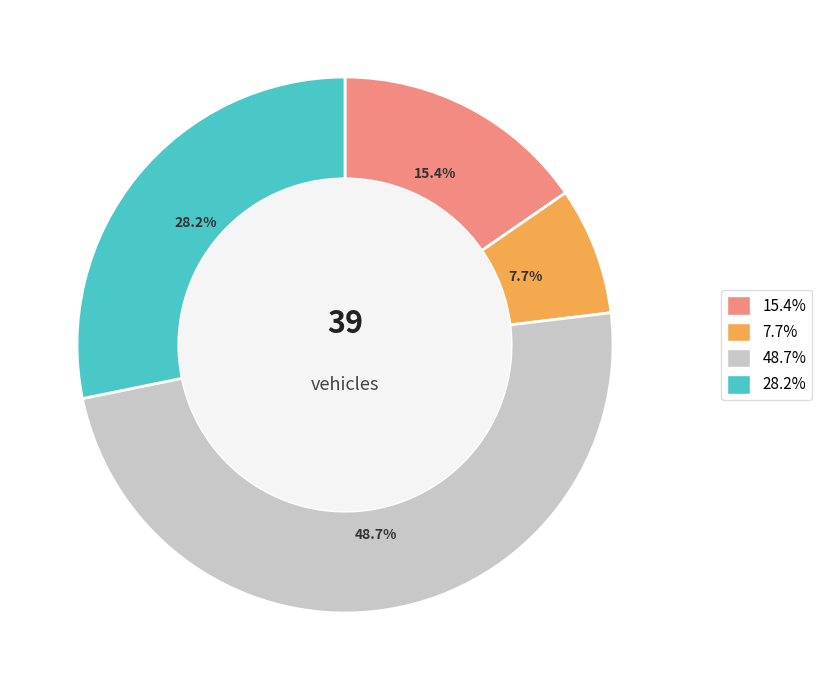

Is there any slice that represents more than half of the pie?

No